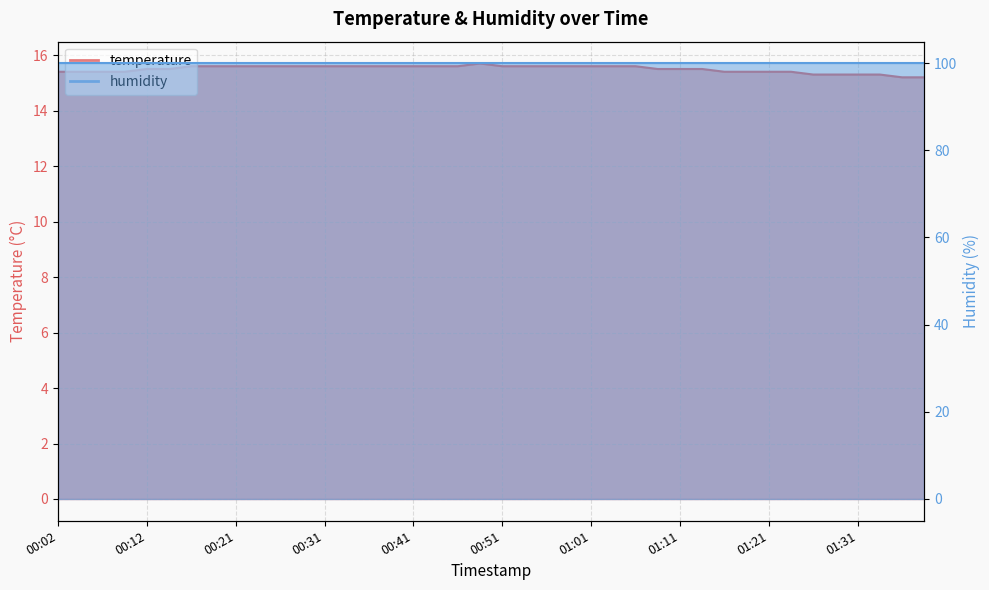

What is the label of the 27th point from the right?

00:34